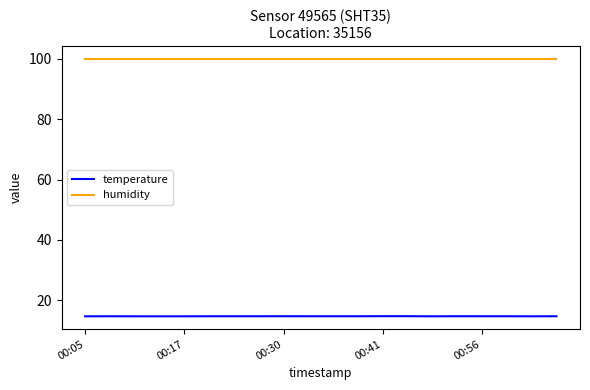

True or false: humidity and temperature intersect in this chart.

False